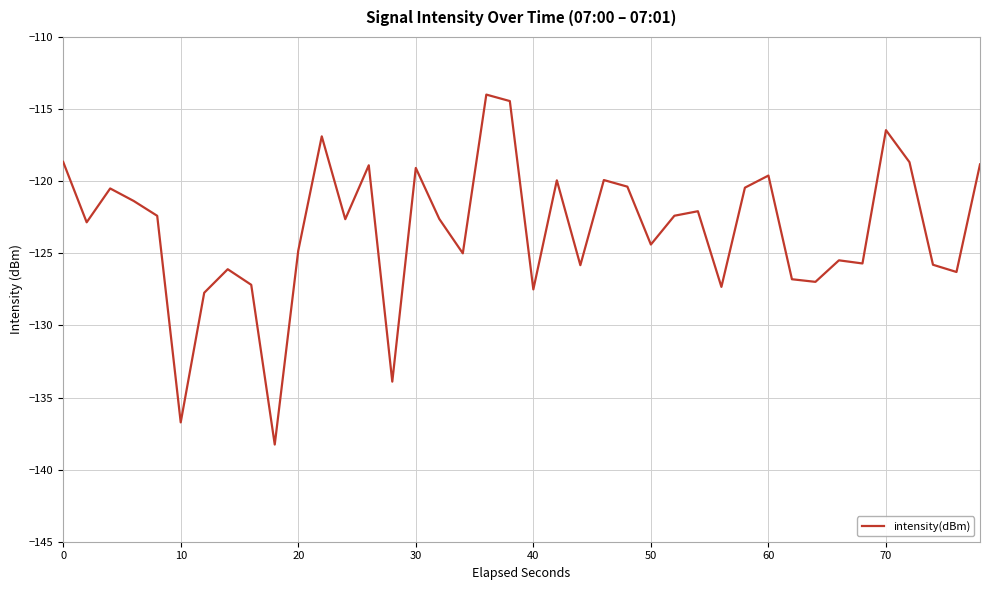

What is the difference between the maximum and minimum values?

24.3